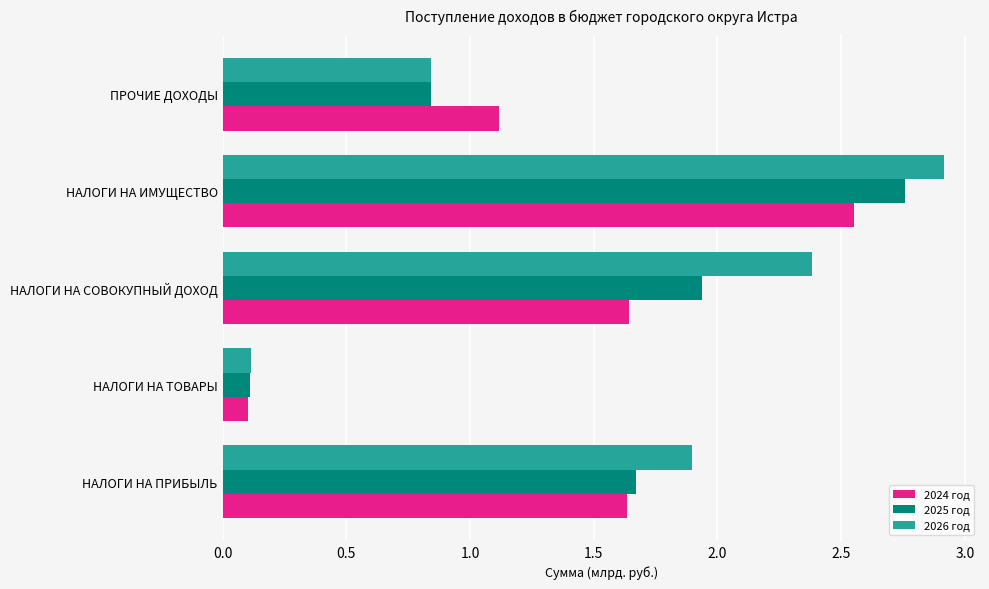

What is the difference between the maximum and minimum values in the 2024 год series?

2.4